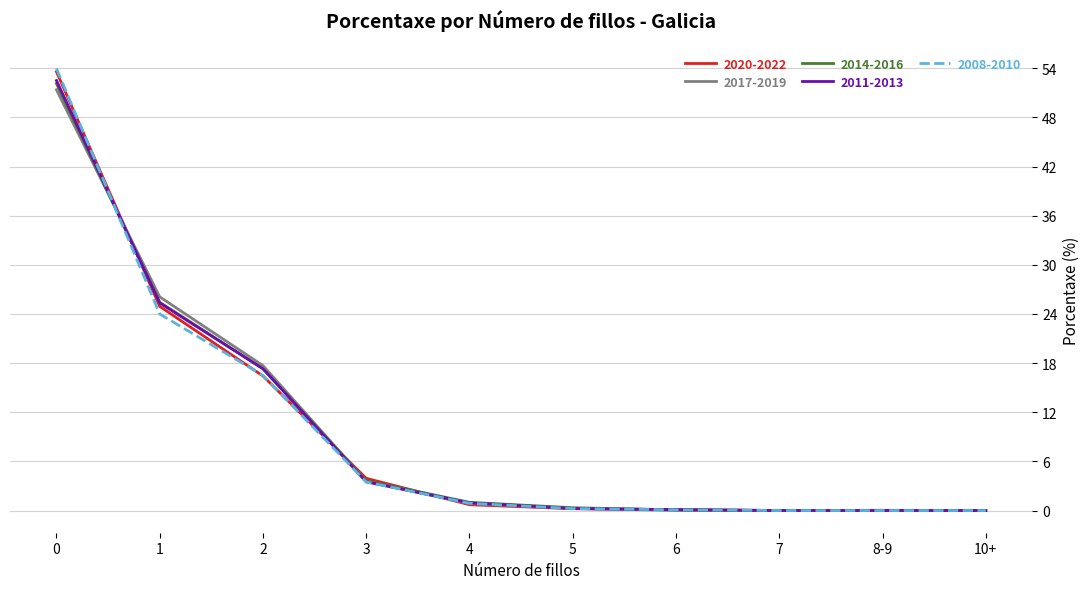

What is the highest value of the 2020-2022 series?

53.6